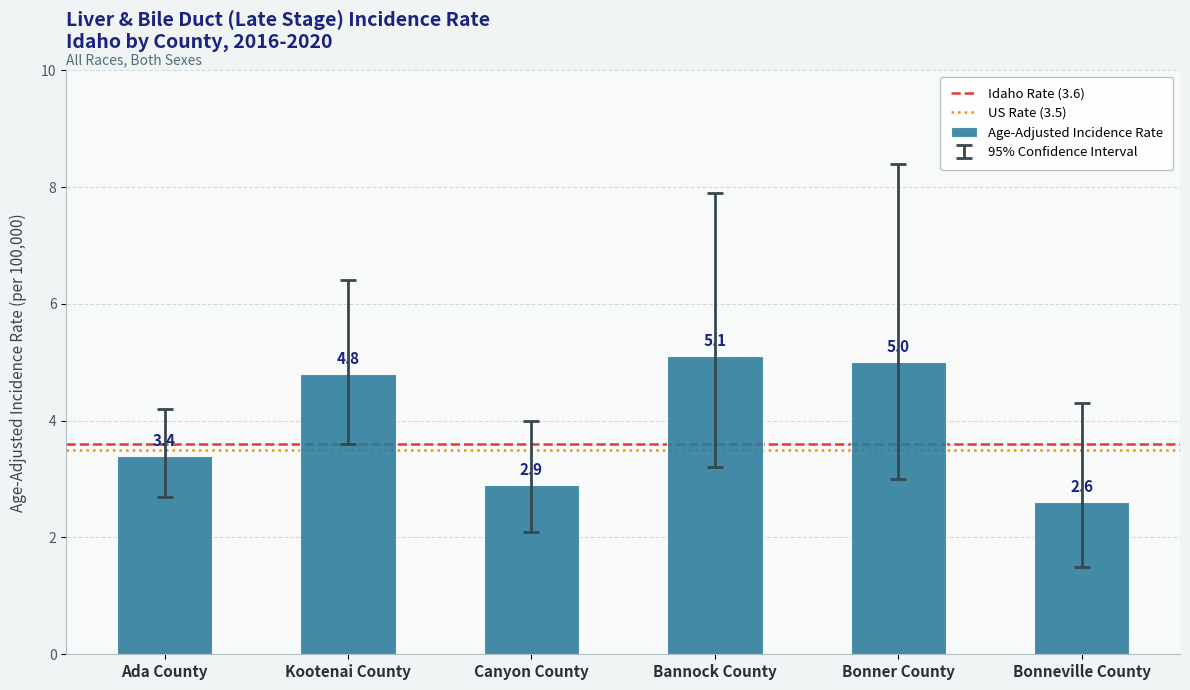

Rank the categories by value from lowest to highest.

Bonneville County, Canyon County, Ada County, Kootenai County, Bonner County, Bannock County